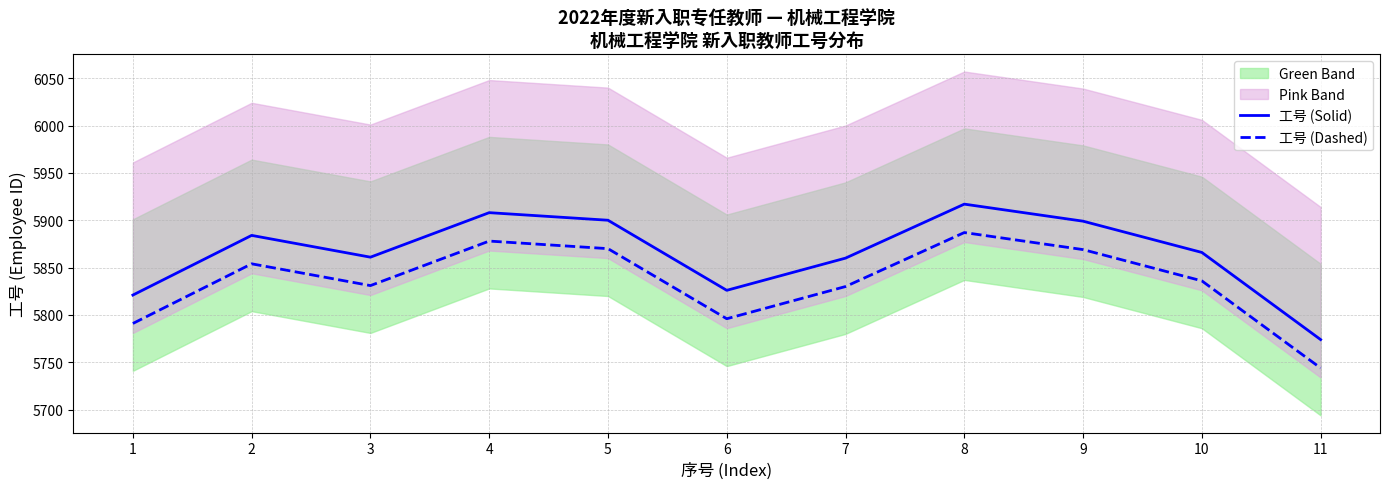

How many lines are shown in the chart?

2